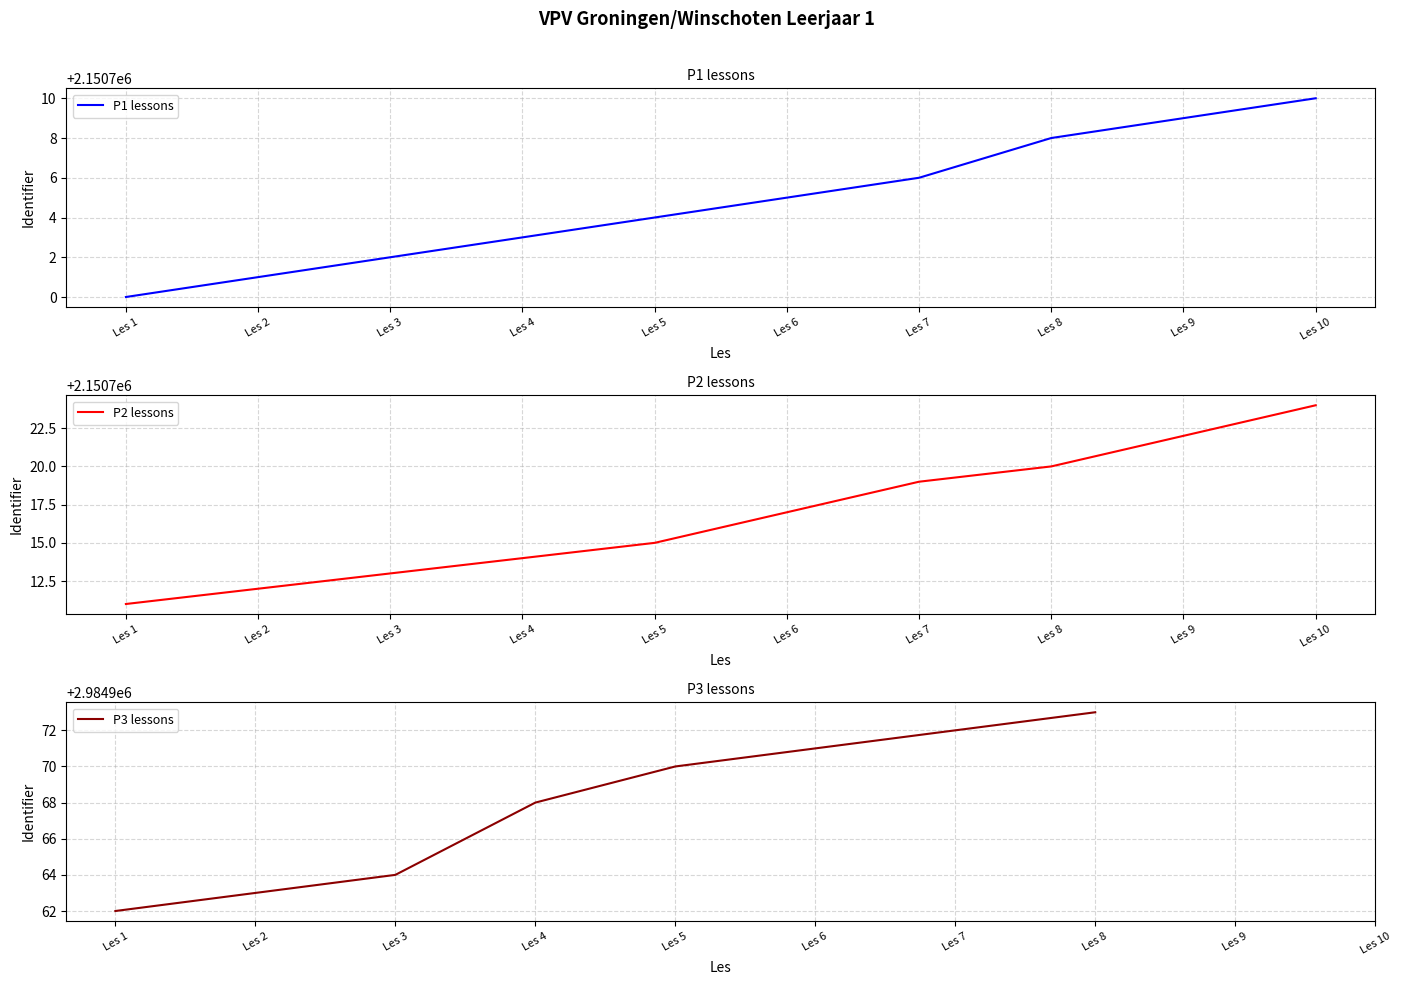

Which series changed the most between Les 1 and Les 4?

P1 lessons